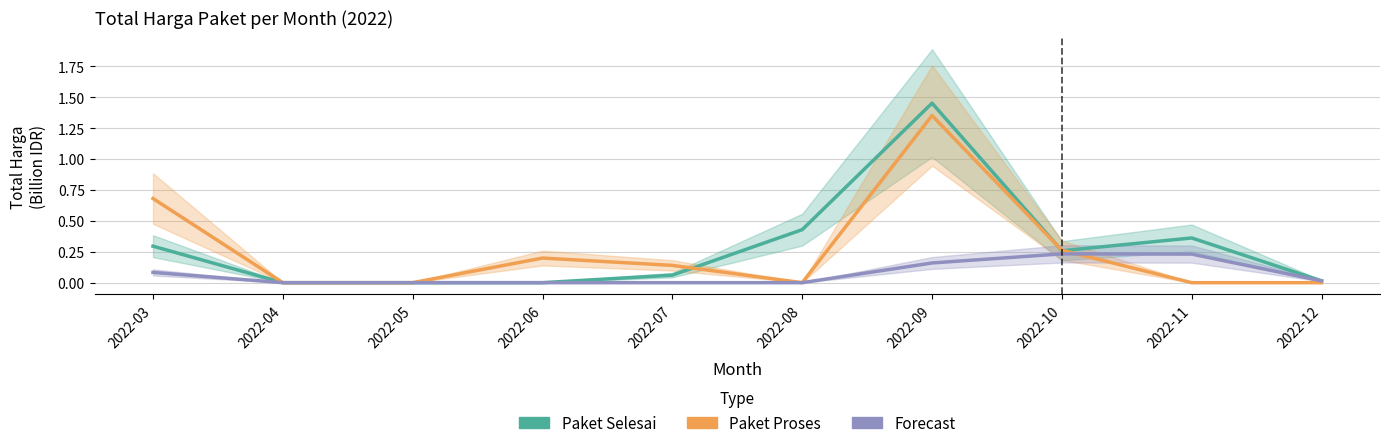

How many positive values does the Paket Proses series have?

5